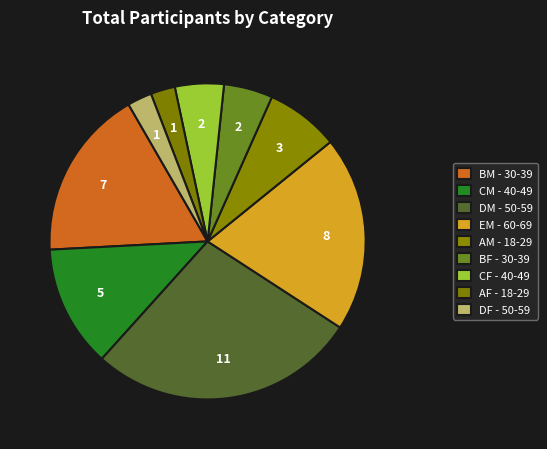

How many slices are in this pie chart?

9